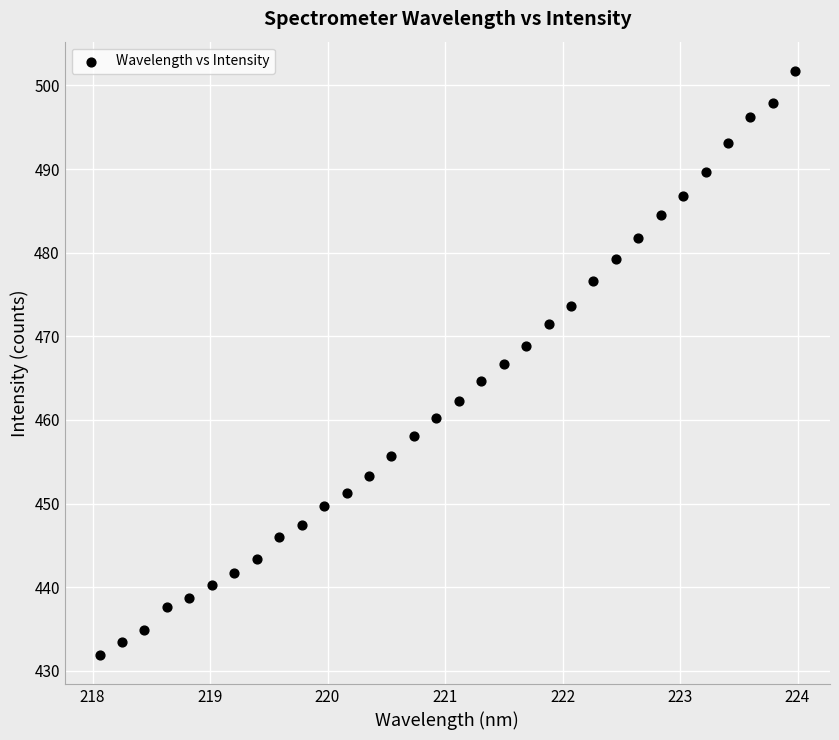

What is the range of X values (max minus min)?

5.9